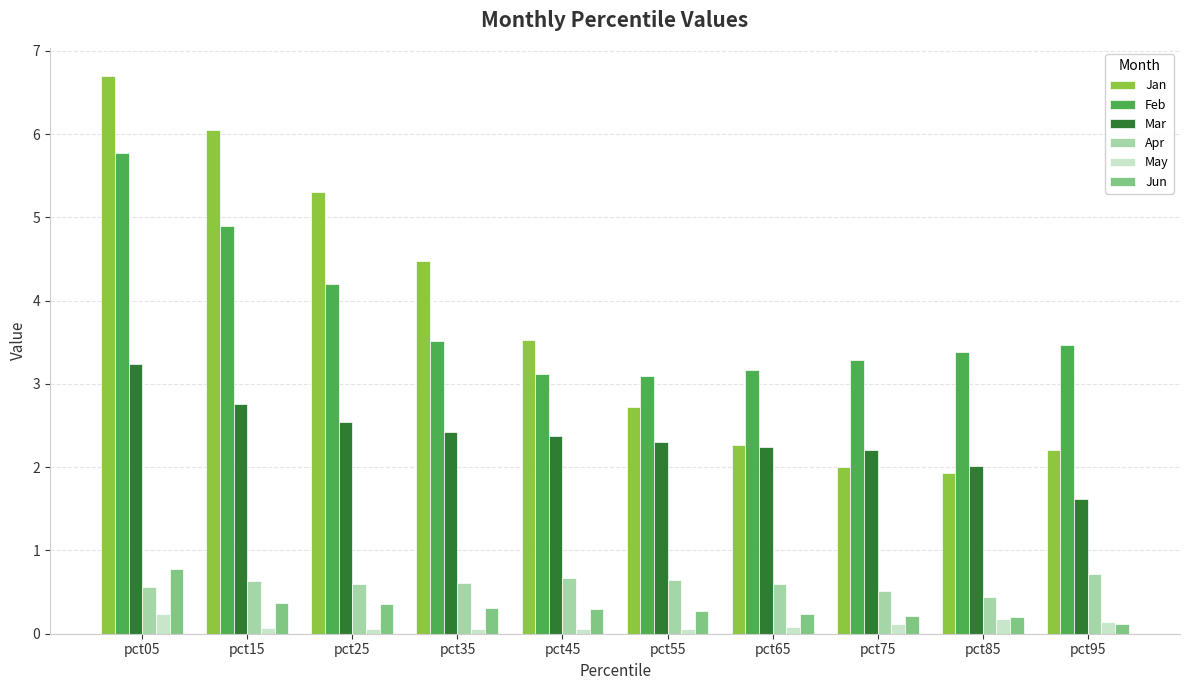

How many categories are shown in the chart?

10